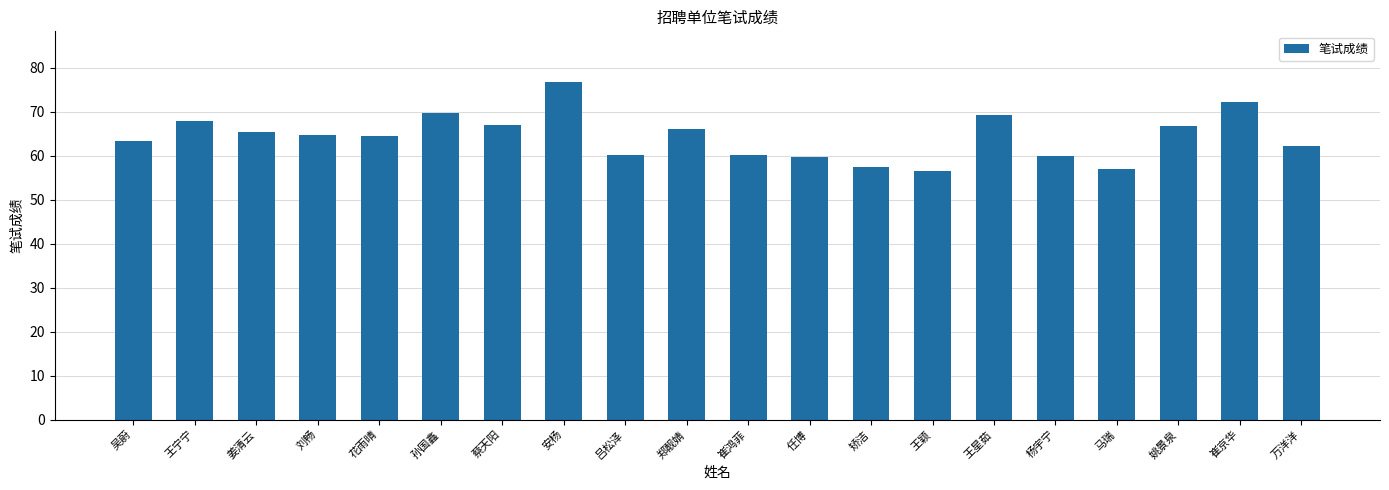

Approximately how many times larger is the value at 刘畅 compared to 崔京华?

0.9